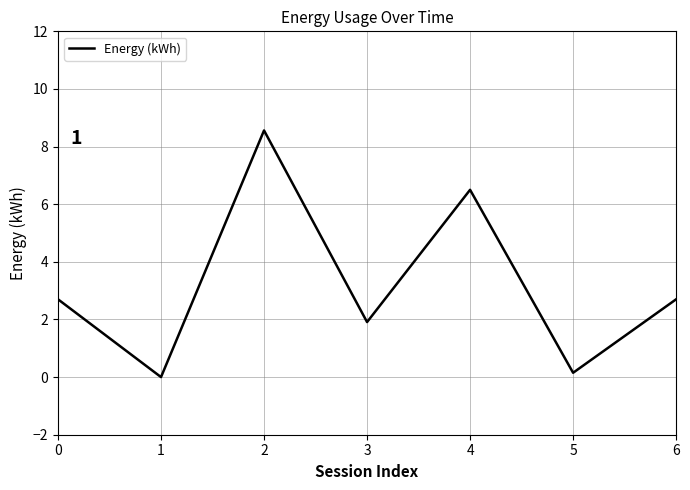

Which label corresponds to the largest value in the chart?

2